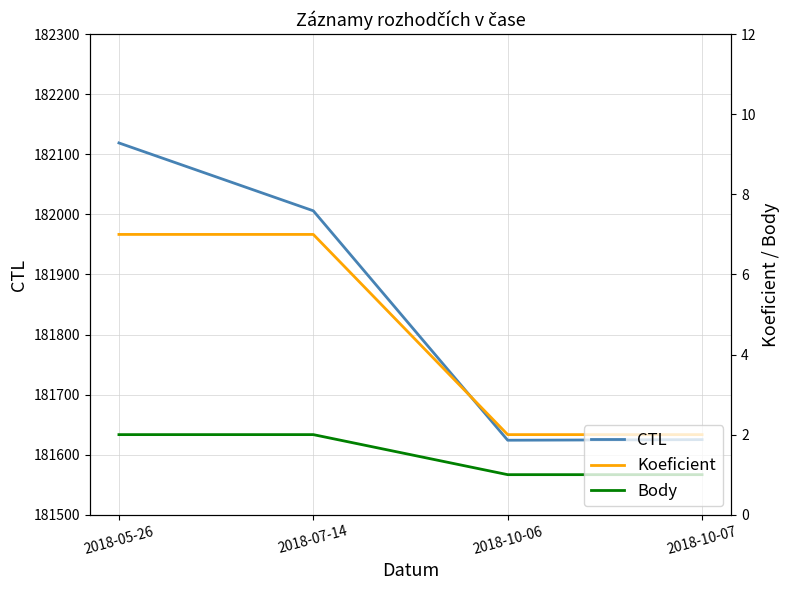

Where does the CTL series first go above 182006?

2018-05-26